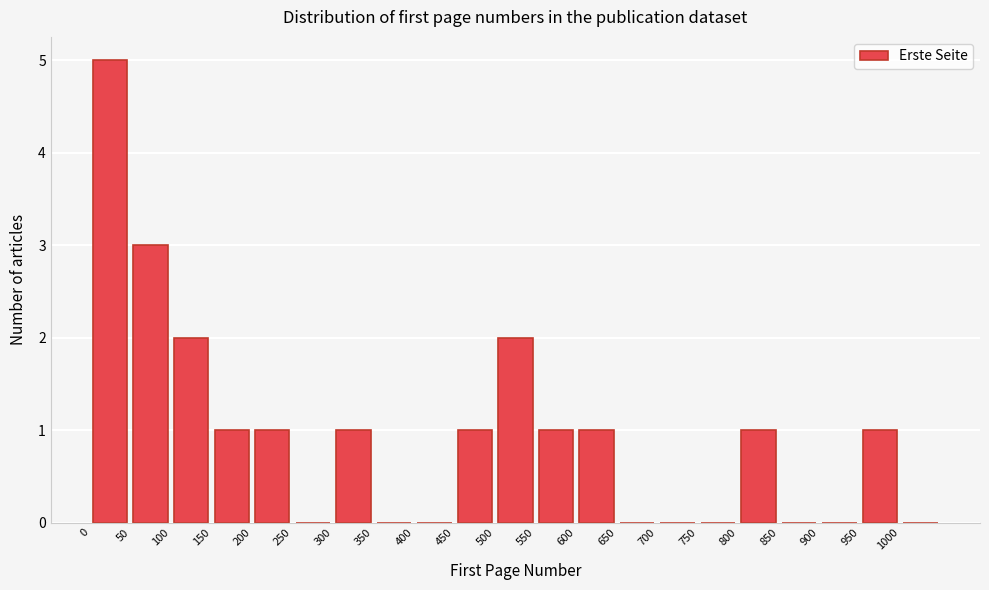

What is the height of the bar covering 150 to 200 on the x-axis? The values are not printed on the chart, so give them approximately, as read against the axis.

1